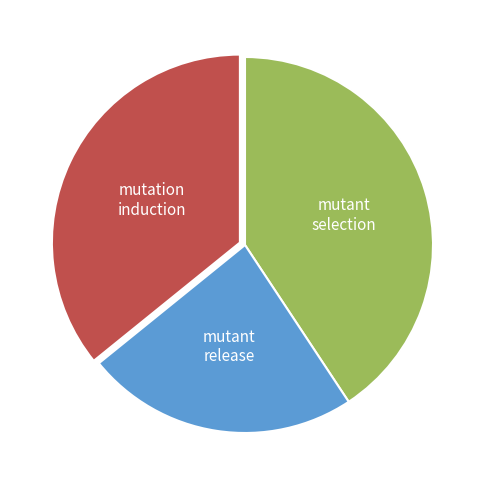

Does any single category account for the majority?

No